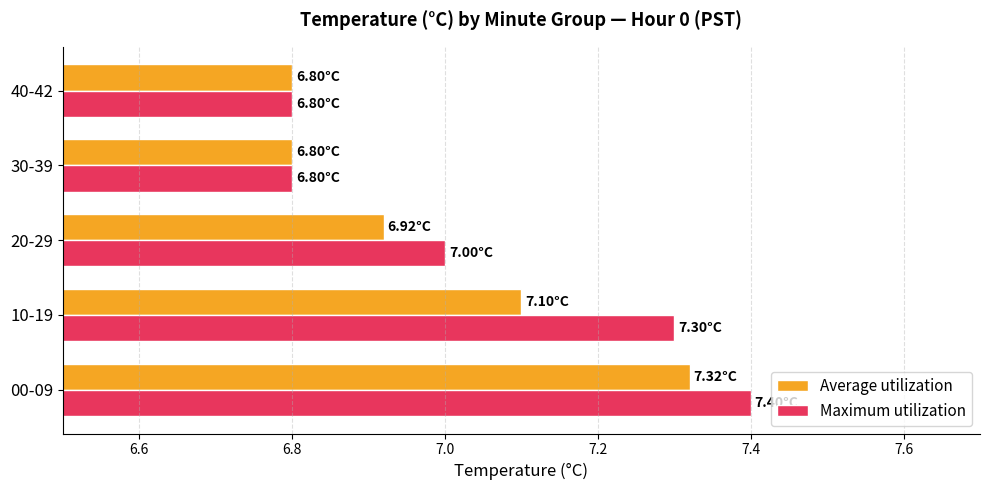

What is the average value of the Maximum utilization series?

7.1